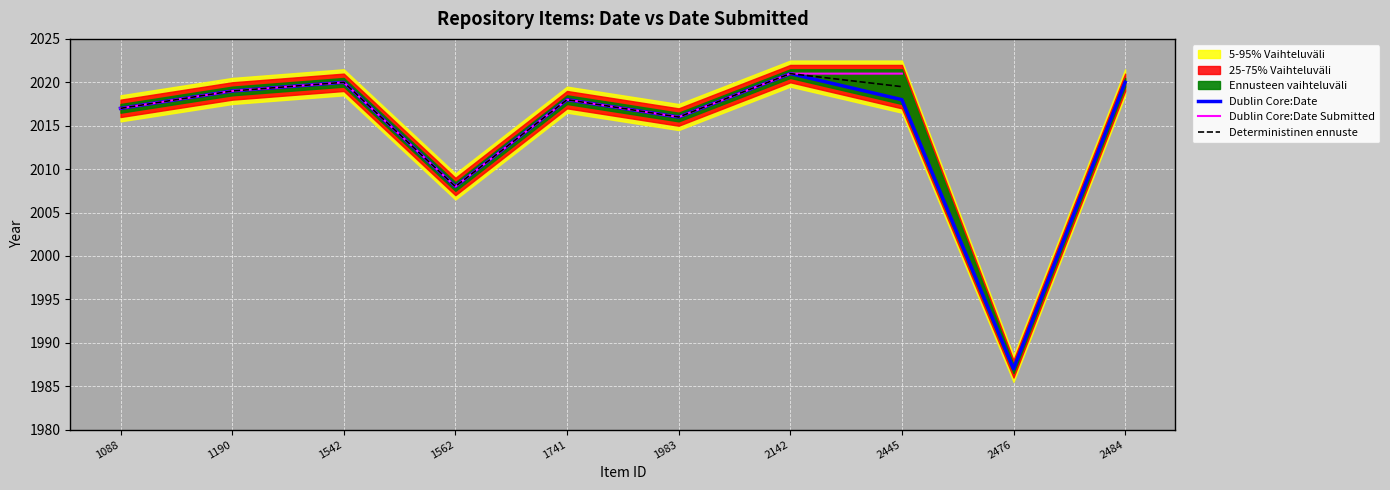

The Dublin Core:Date series shows 2008 at 1562. True or false?

True